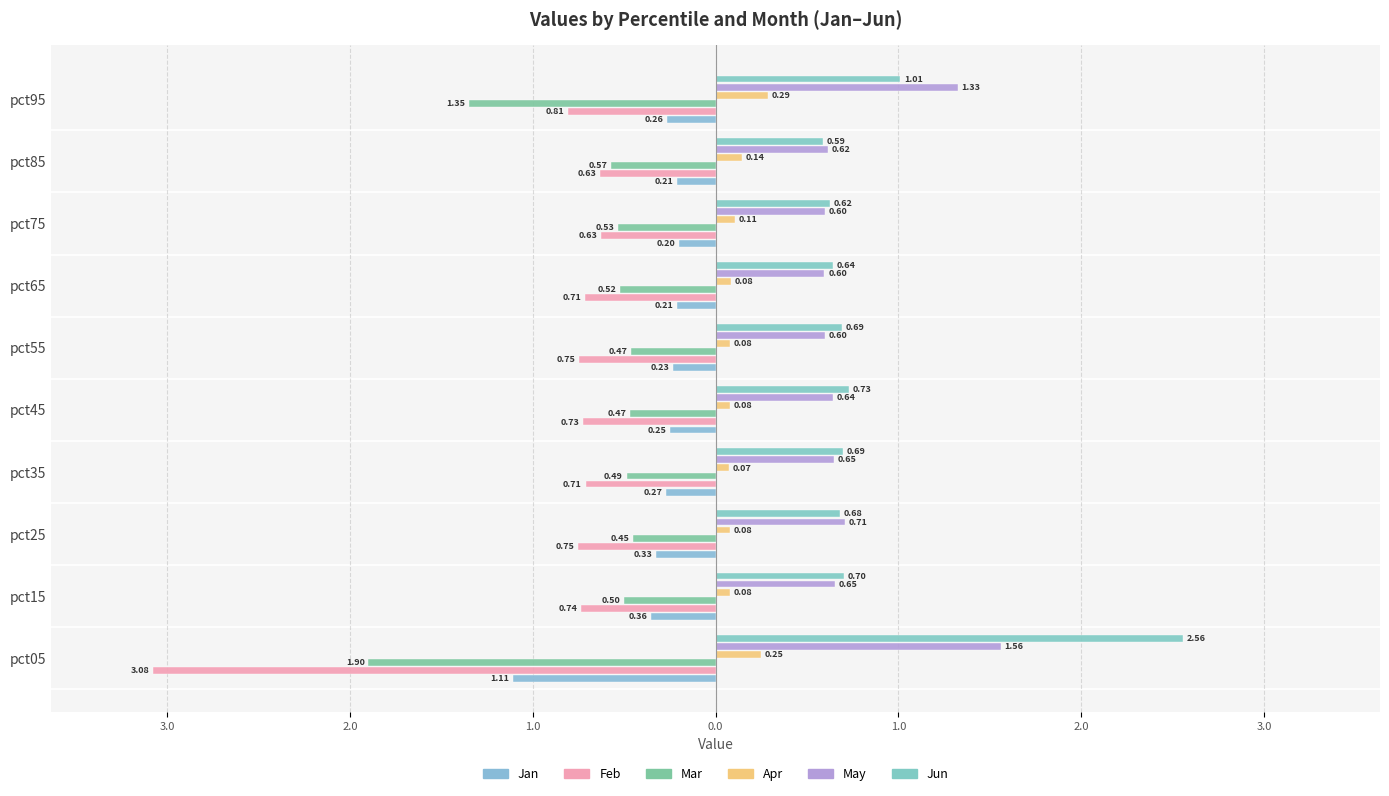

What is the sum of all Jun values?

8.9